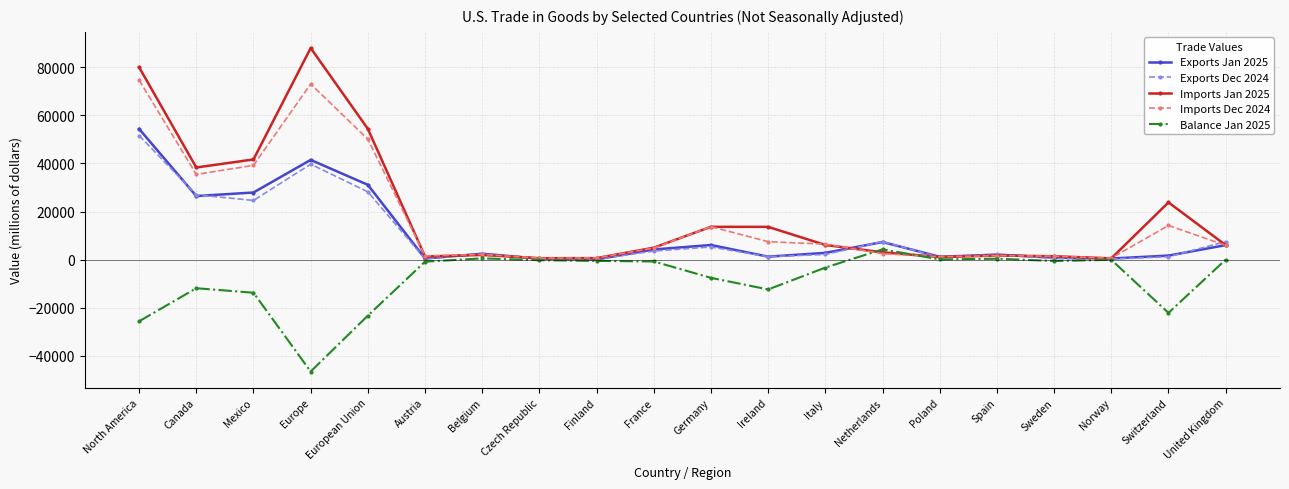

At which category does Imports Dec 2024 reach its first local peak?

Europe